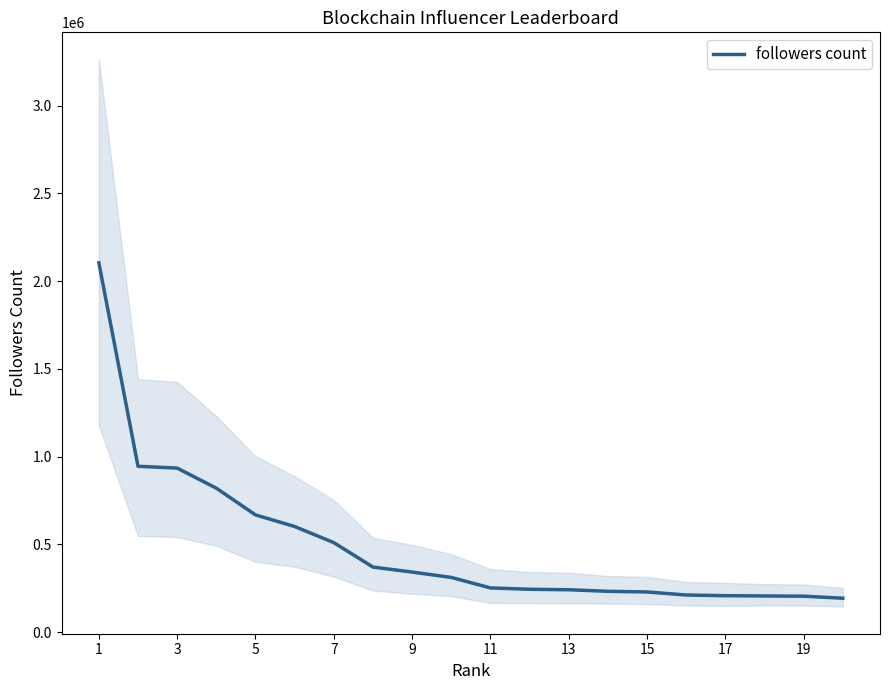

The value of followers count at 19 is 92650. True or false?

False